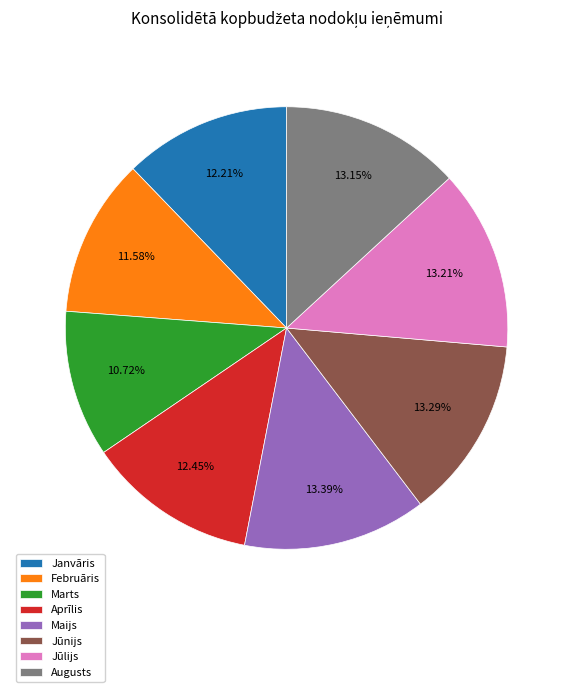

Does Janvāris account for over 50% of the chart?

No